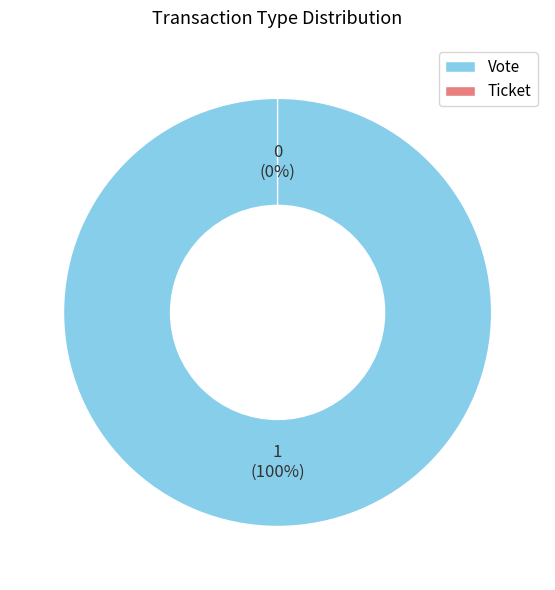

Rank the categories by value from highest to lowest.

Vote, Ticket